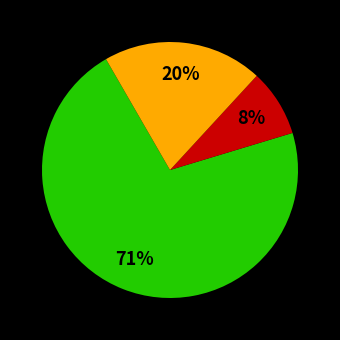

To the nearest percent, what is the average slice percentage?

33%